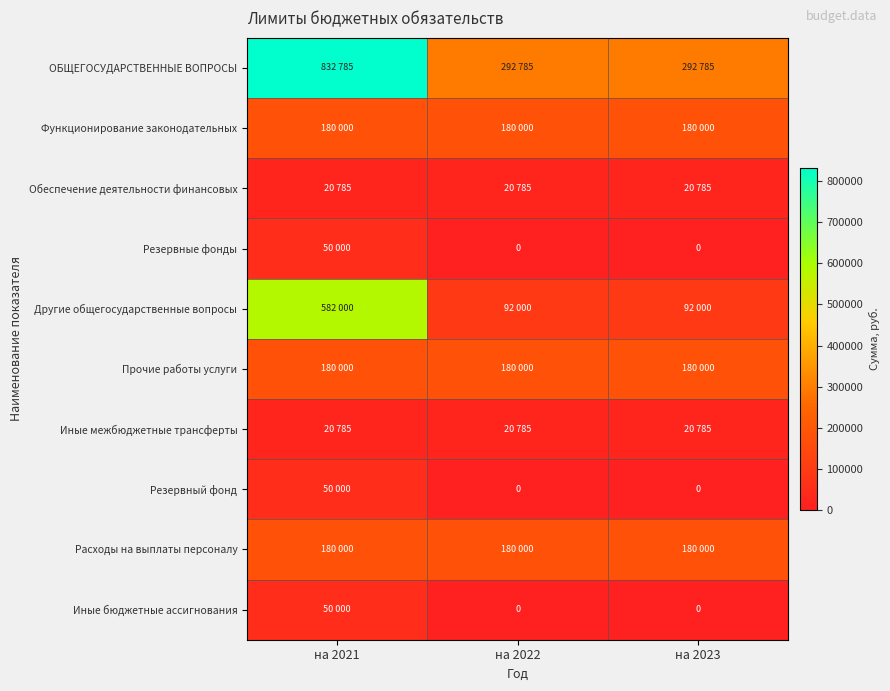

What is the difference between the highest and lowest values at на 2023?

292785